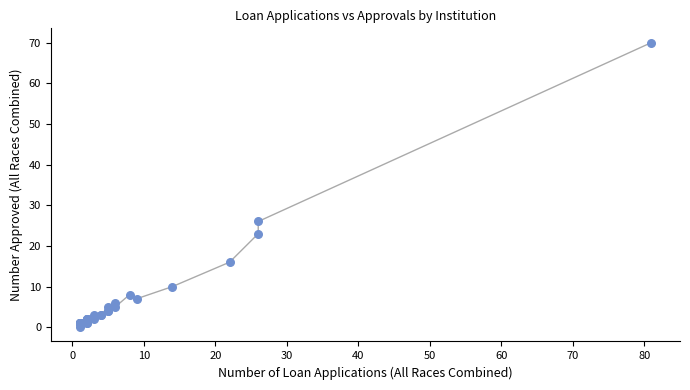

What Y value in the scatter plot is closest to 35?

26